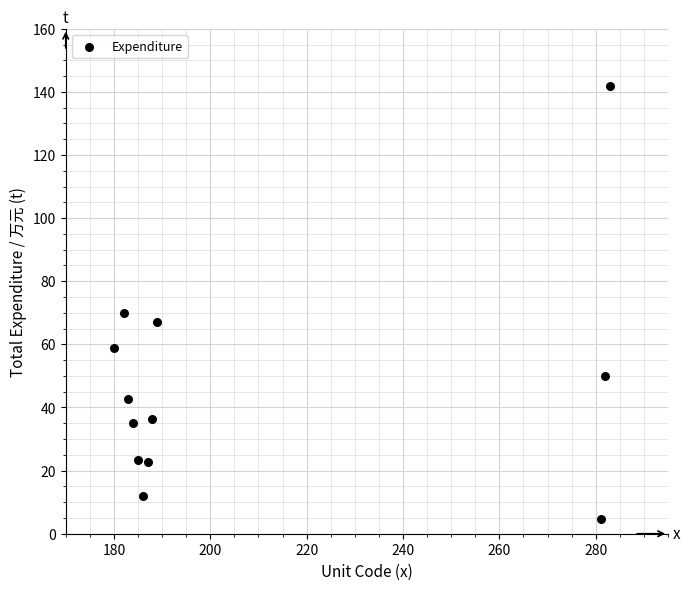

What Y value in the scatter plot is closest to 73?

69.8